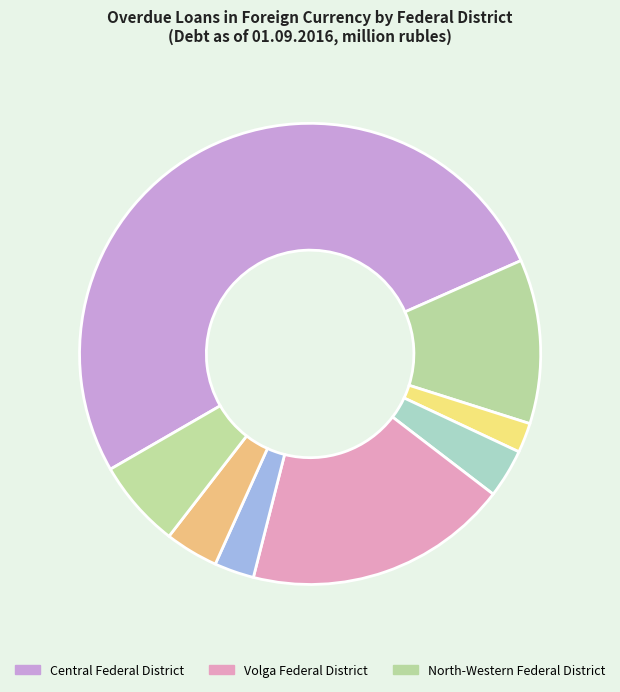

How many segments does this pie chart have?

8